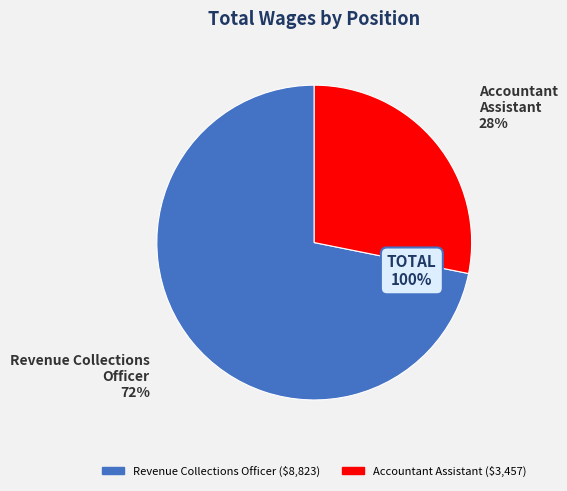

The Accountant Assistant slice represents 40% of the pie. True or false?

False